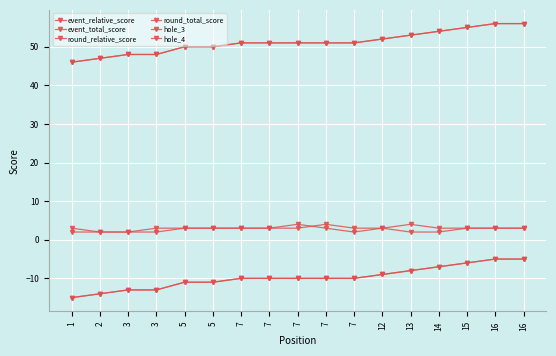

True or false: event_total_score and round_relative_score cross at least once.

False